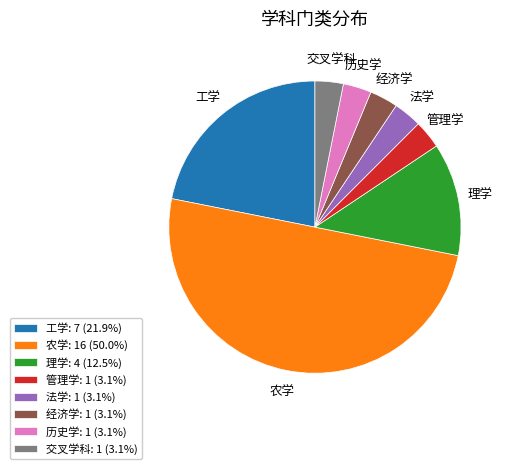

Is 交叉学科: 1 (3.1%) the majority of the pie?

No